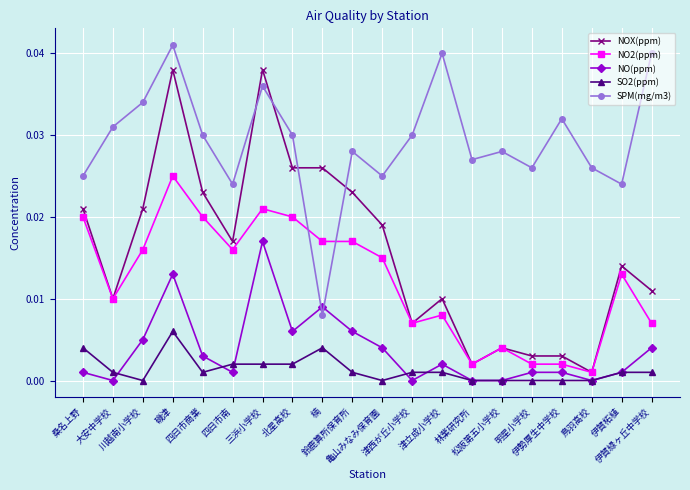

What is the label of the 7th point from the left?

三浜小学校